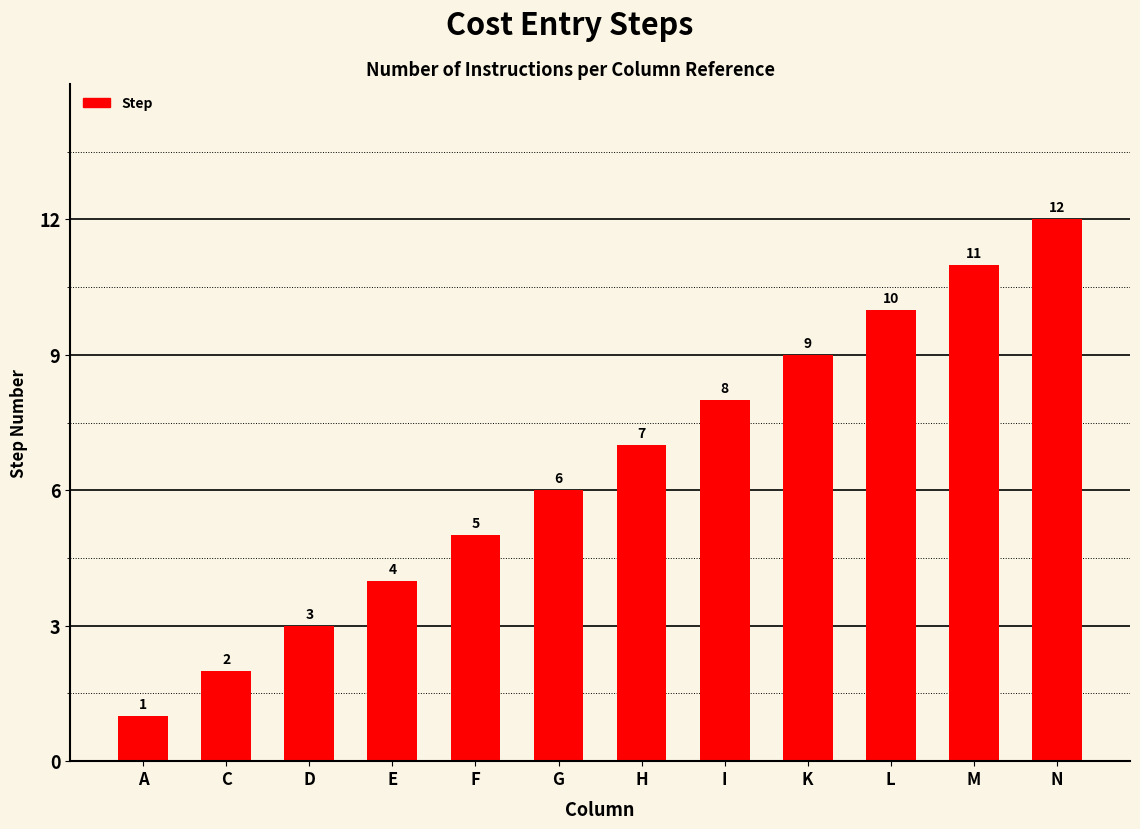

What is the difference between the maximum and minimum values?

11